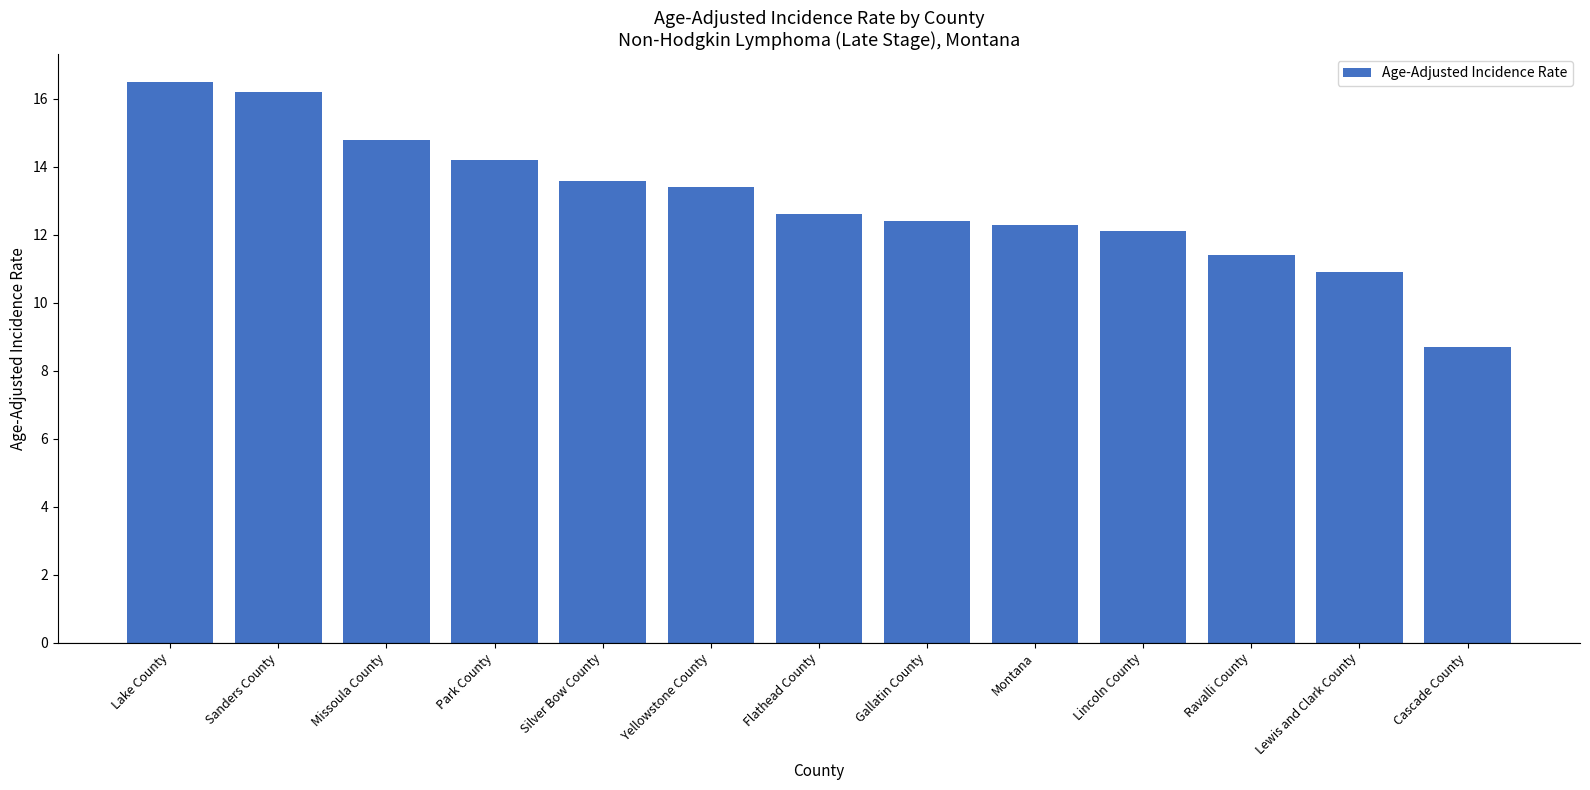

How many values exceed 12?

10